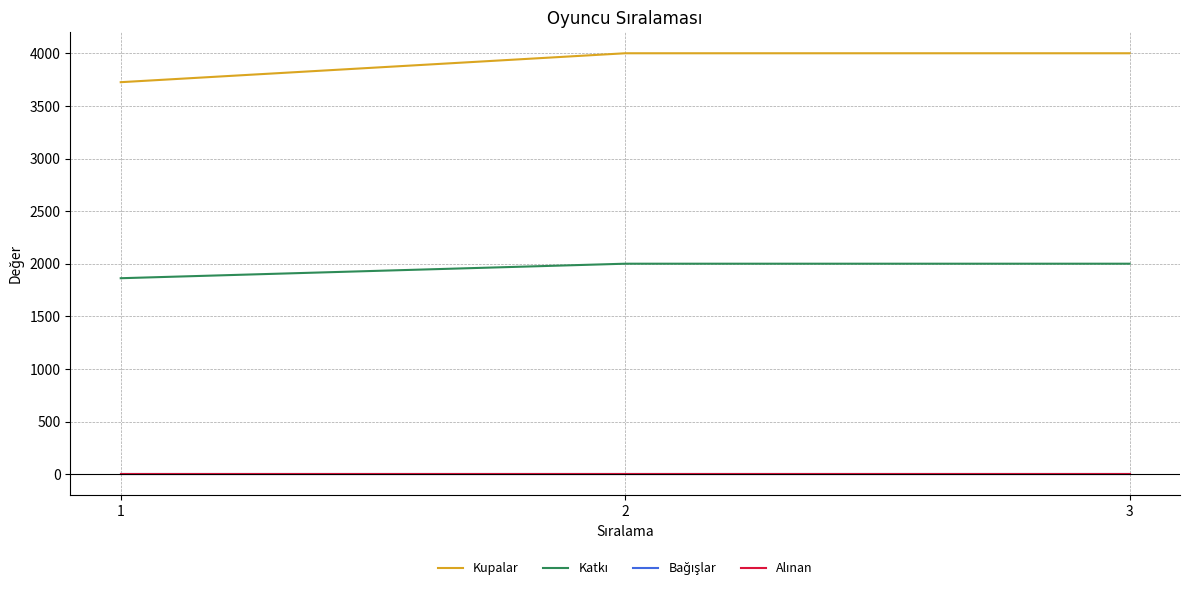

What is the value of the Kupalar point at the 3rd from the left?

4002